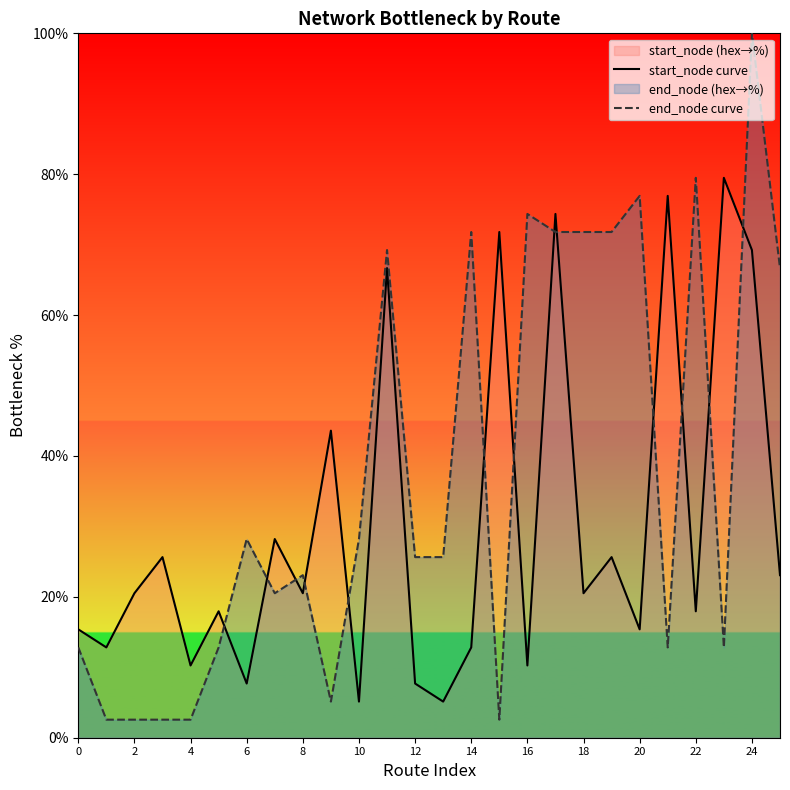

What are all the series names shown in the legend?

start_node curve, end_node curve